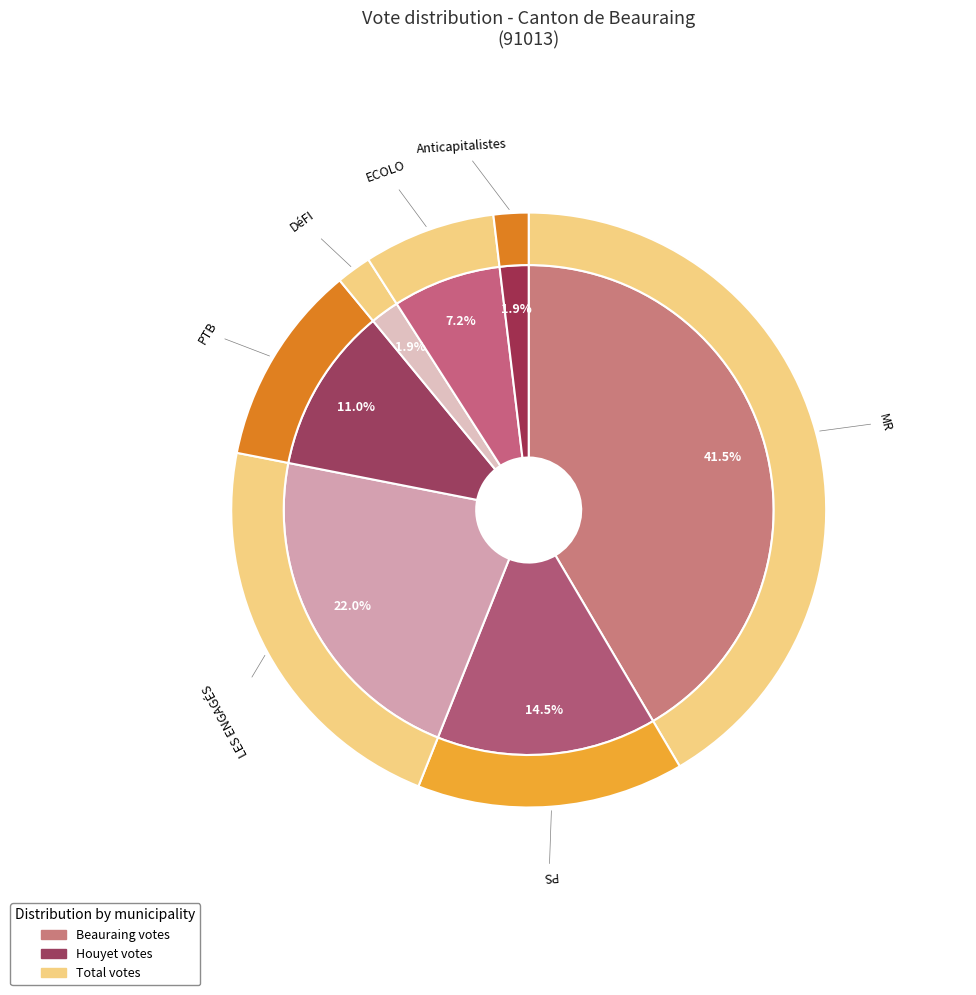

To the nearest percent, what is the average slice percentage?

14%